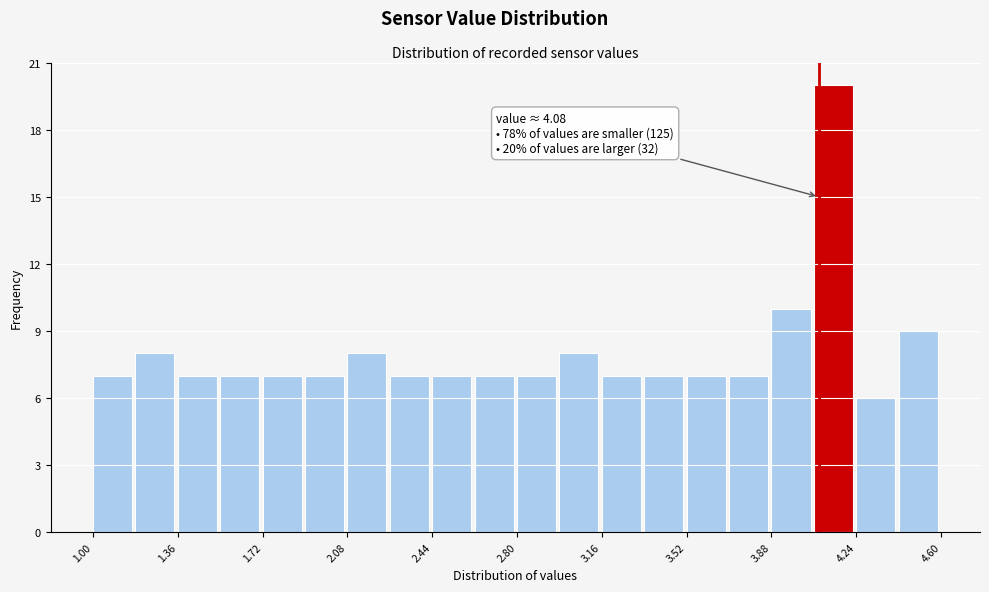

Read against the x-axis, roughly where is the centre of the tallest bar?

4.15